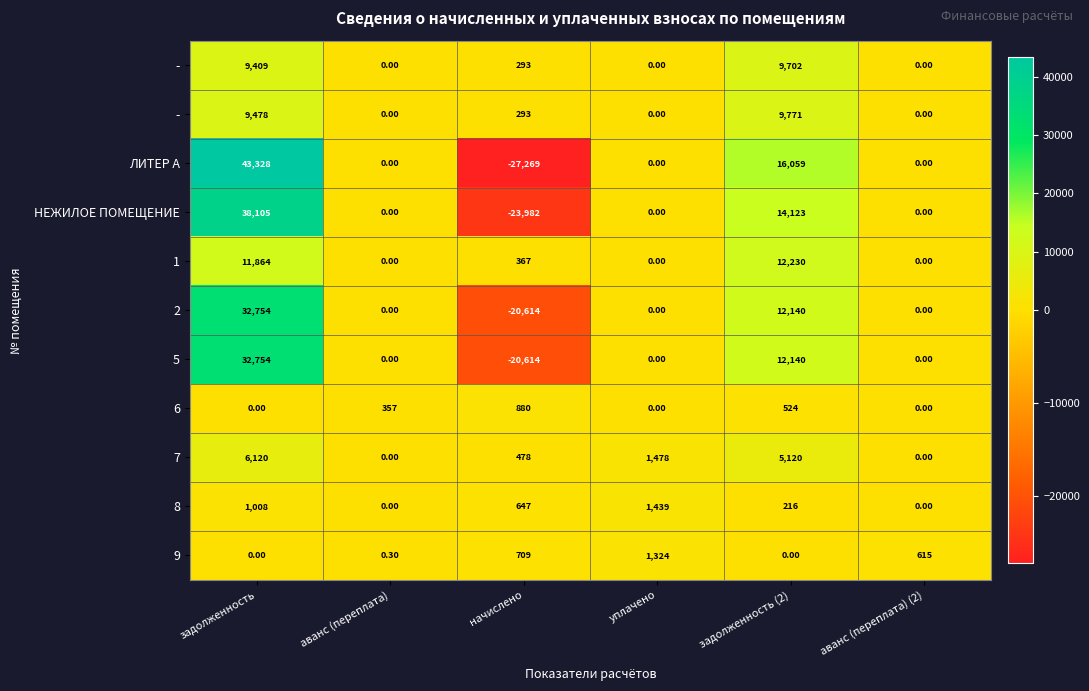

Which category has the highest value across all series?

задолженность